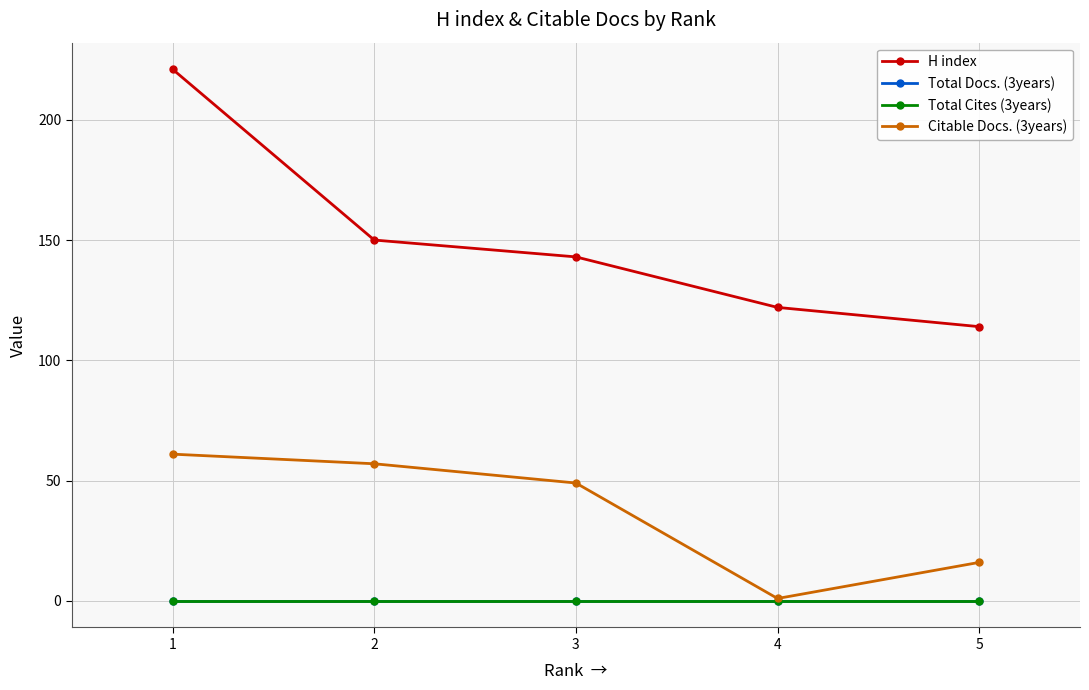

What are all the series names shown in the legend?

H index, Total Docs. (3years), Total Cites (3years), Citable Docs. (3years)